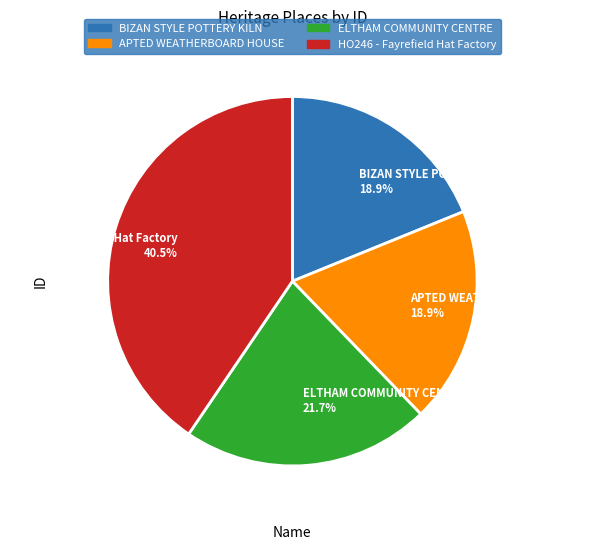

Approximately how many times larger is the value at HO246 - Fayrefield Hat Factory compared to BIZAN STYLE POTTERY KILN?

2.1